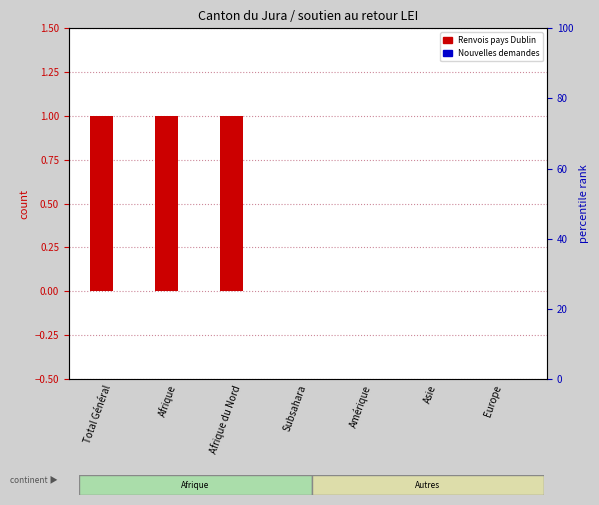

The value of Renvois pays Dublin at Subsahara is 0. True or false?

True